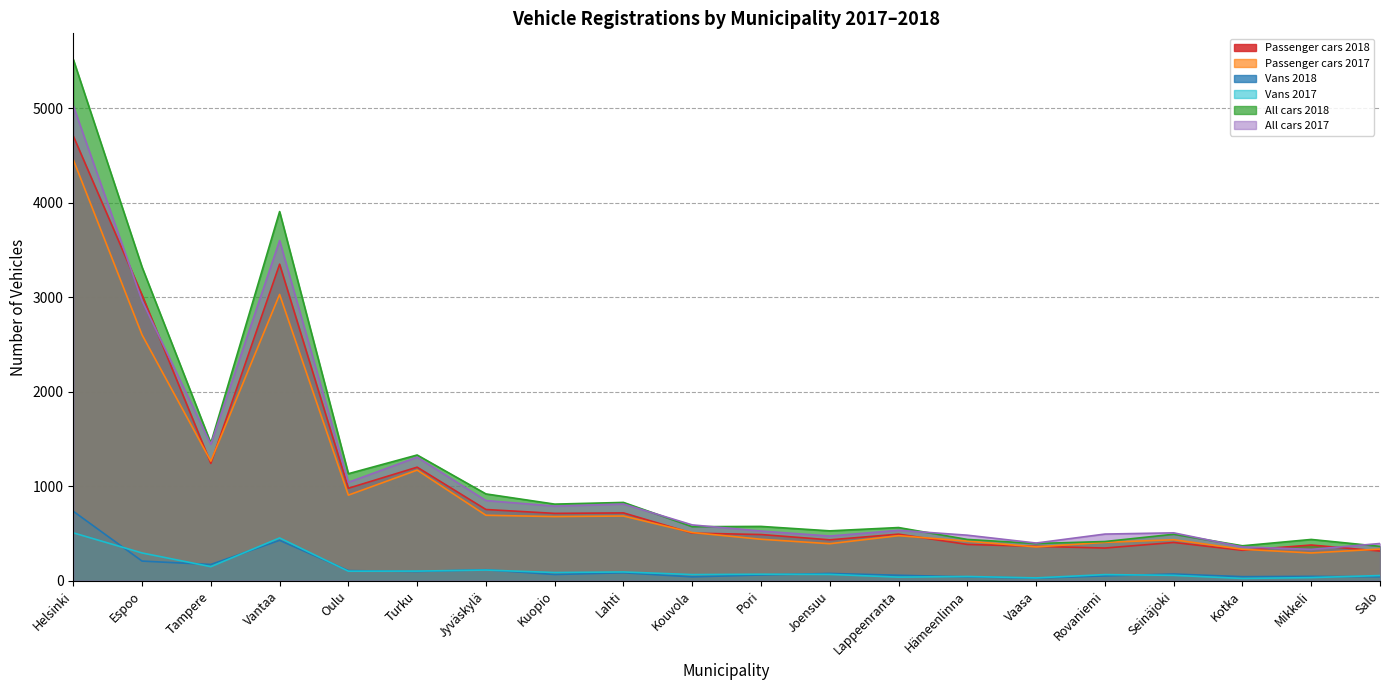

Rank the categories by All cars 2017 value from highest to lowest.

Helsinki, Vantaa, Espoo, Tampere, Turku, Oulu, Jyväskylä, Lahti, Kuopio, Kouvola, Lappeenranta, Pori, Seinäjoki, Rovaniemi, Hämeenlinna, Joensuu, Vaasa, Salo, Kotka, Mikkeli